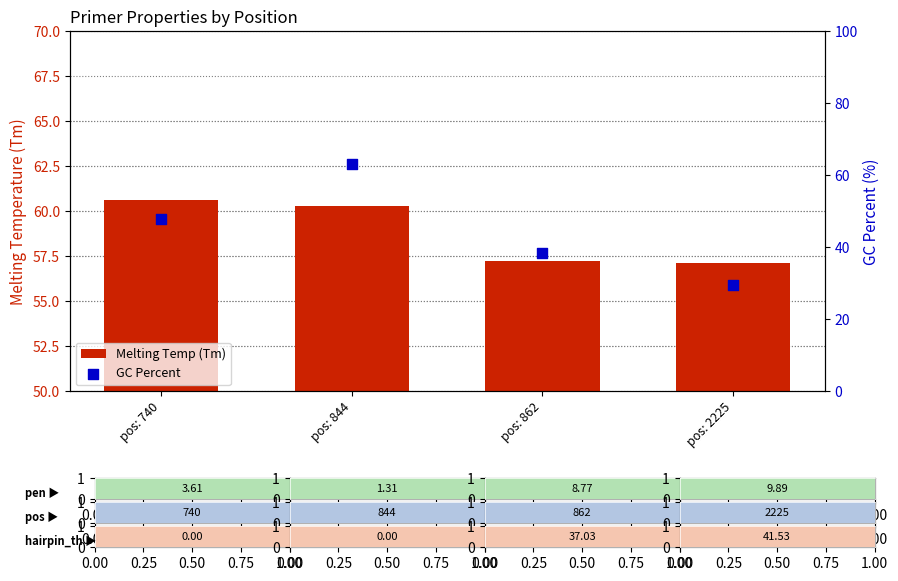

Is the value of GC Percent at pos: 862 greater than the value of Melting Temp (Tm) at pos: 740?

No